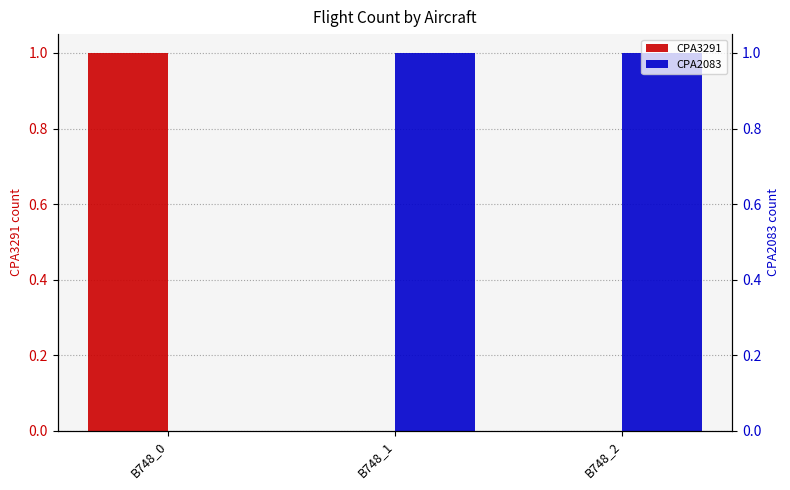

At which label is CPA3291 closest to 0?

B748_1